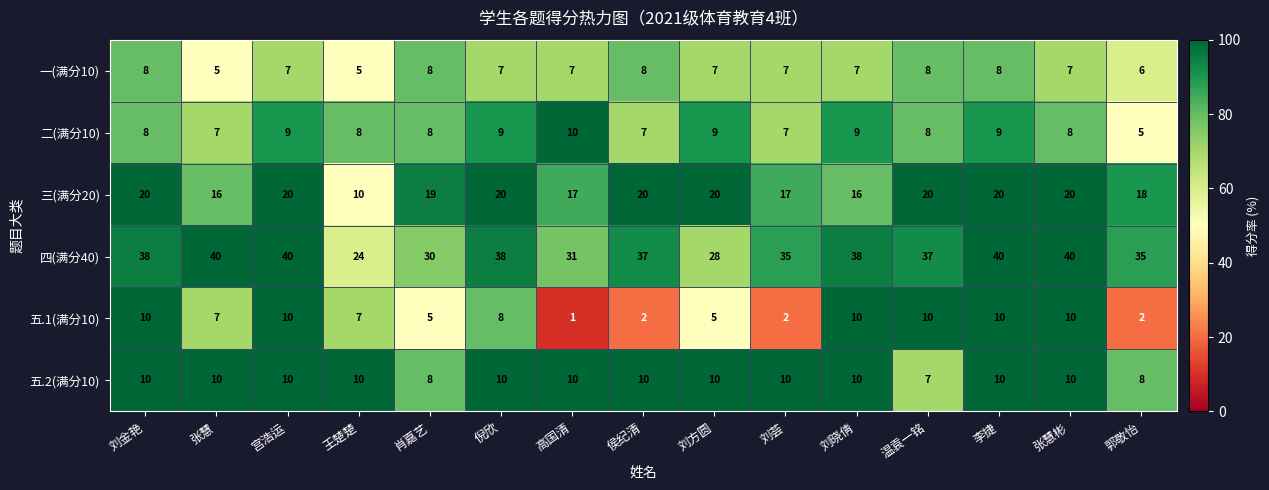

What is the spread (max minus min) of values at 张慧彬?

33